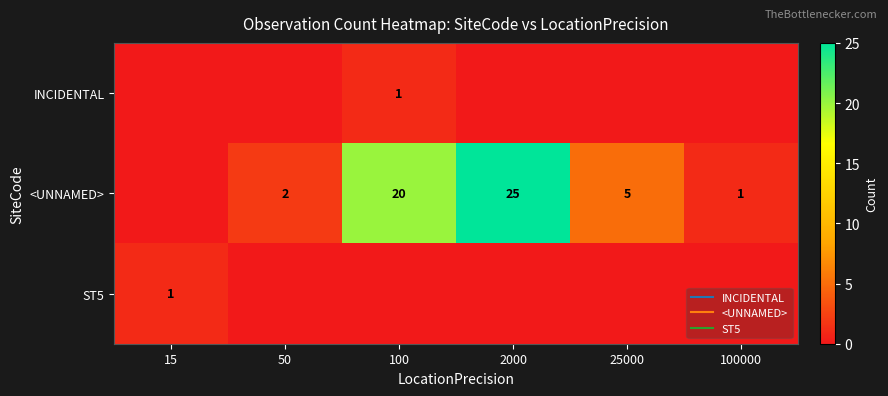

What is the highest value of the <UNNAMED> series?

25